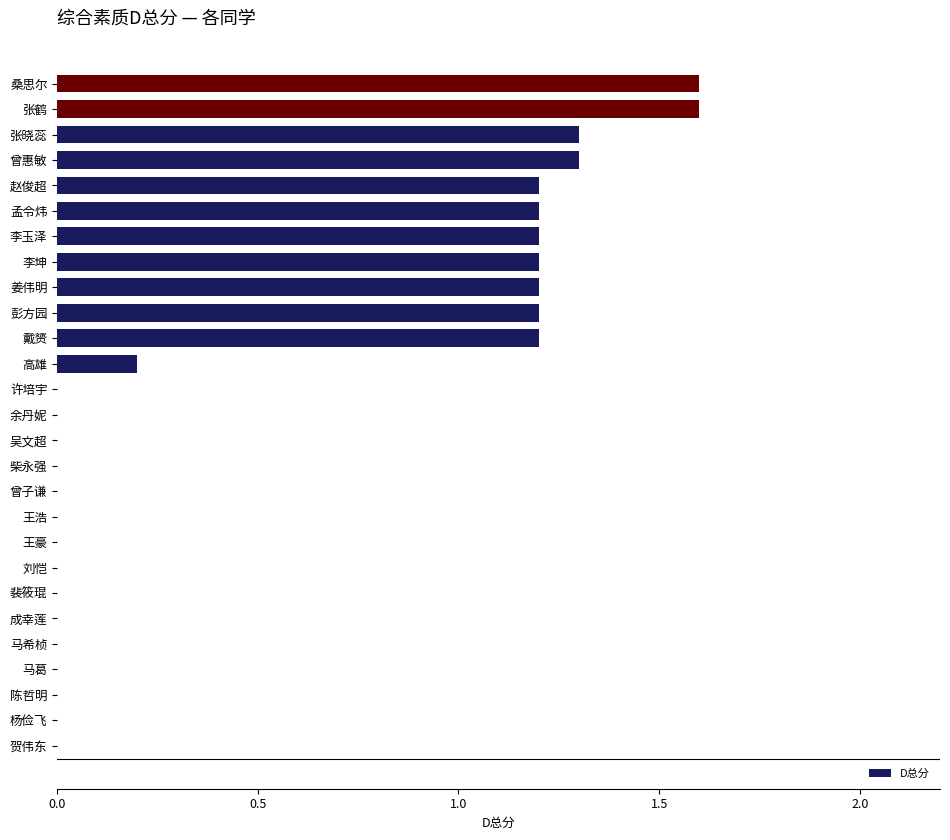

What is the greatest value displayed?

1.6